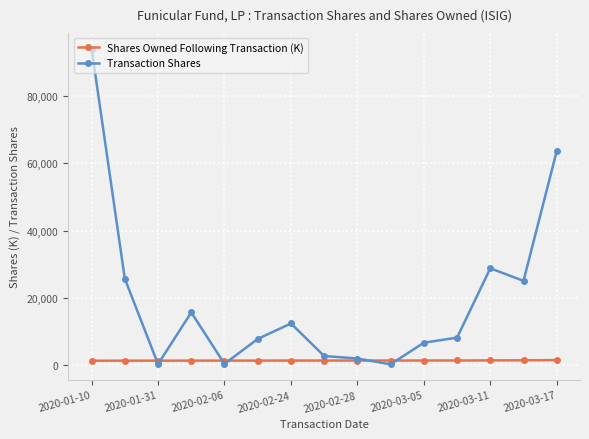

Which series has the largest range (max minus min)?

Transaction Shares